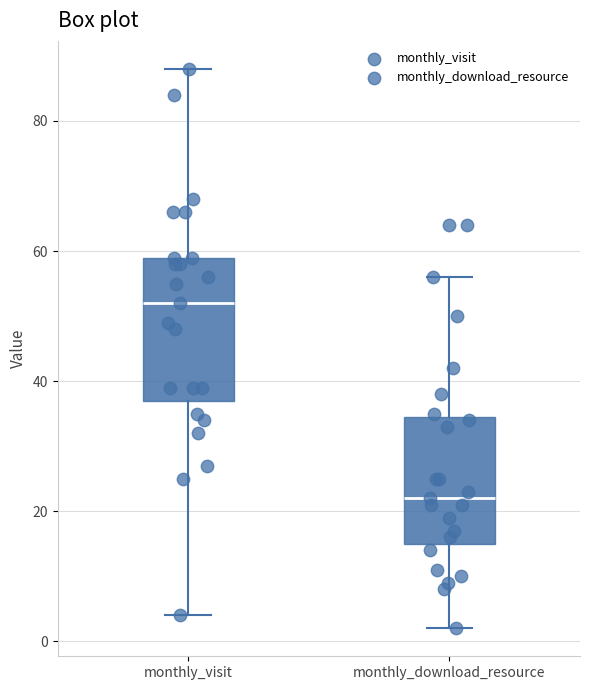

Reading left to right, read every box against the y-axis: the position of its median line, the range the box covers, and the ends of its whiskers. The values are not printed on the chart, so give them approximately, as read against the axis.

monthly_visit: median 52, box 38 to 60, whiskers 4 to 88
monthly_download_resource: median 22, box 16 to 34, whiskers 2 to 56